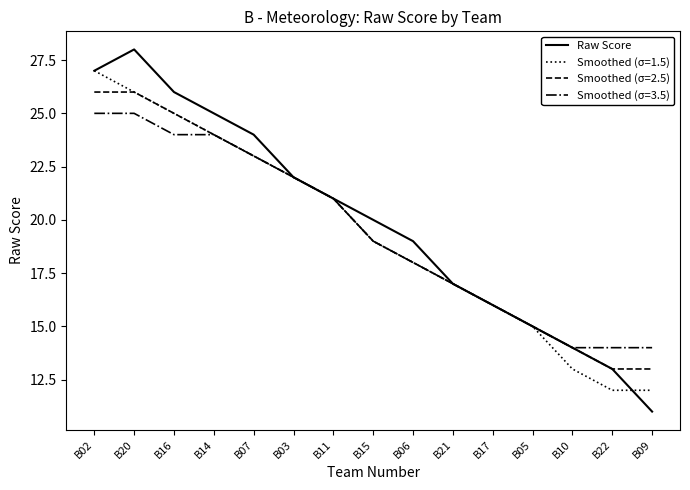

What is the smallest value displayed?

11